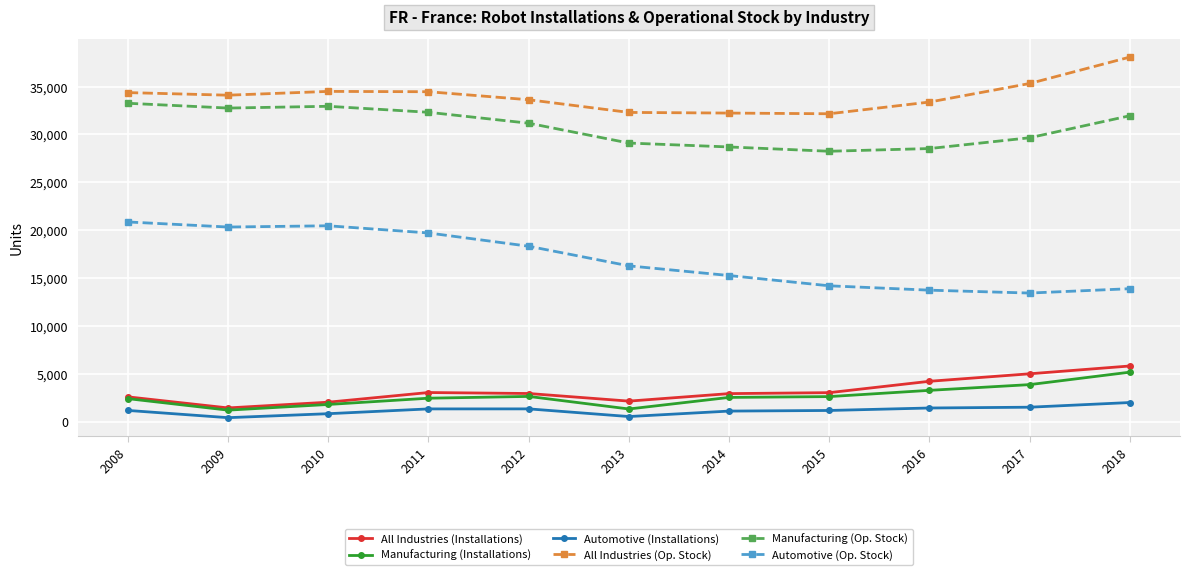

Which series changed the most between 2015 and 2018?

All Industries (Op. Stock)